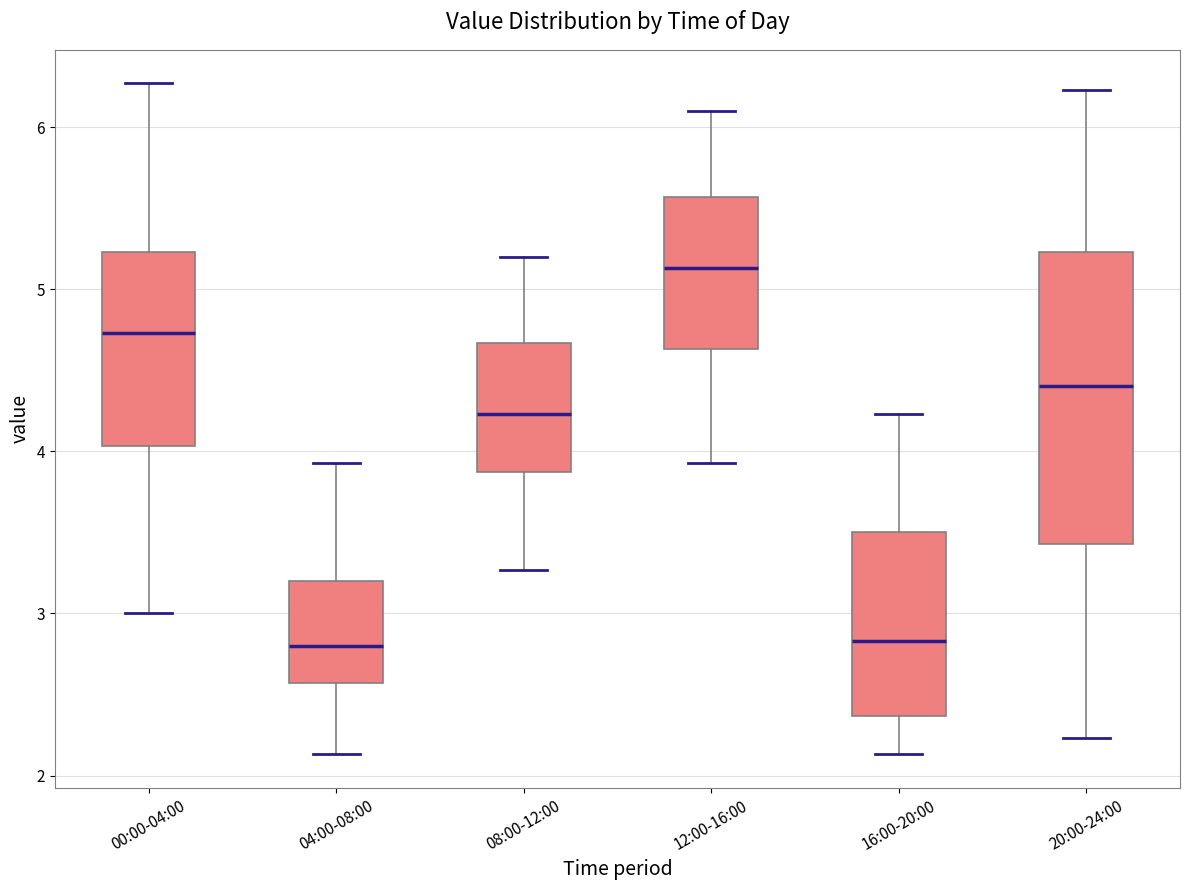

Comparing the boxes themselves (not the whiskers), which one is the tallest?

20:00-24:00